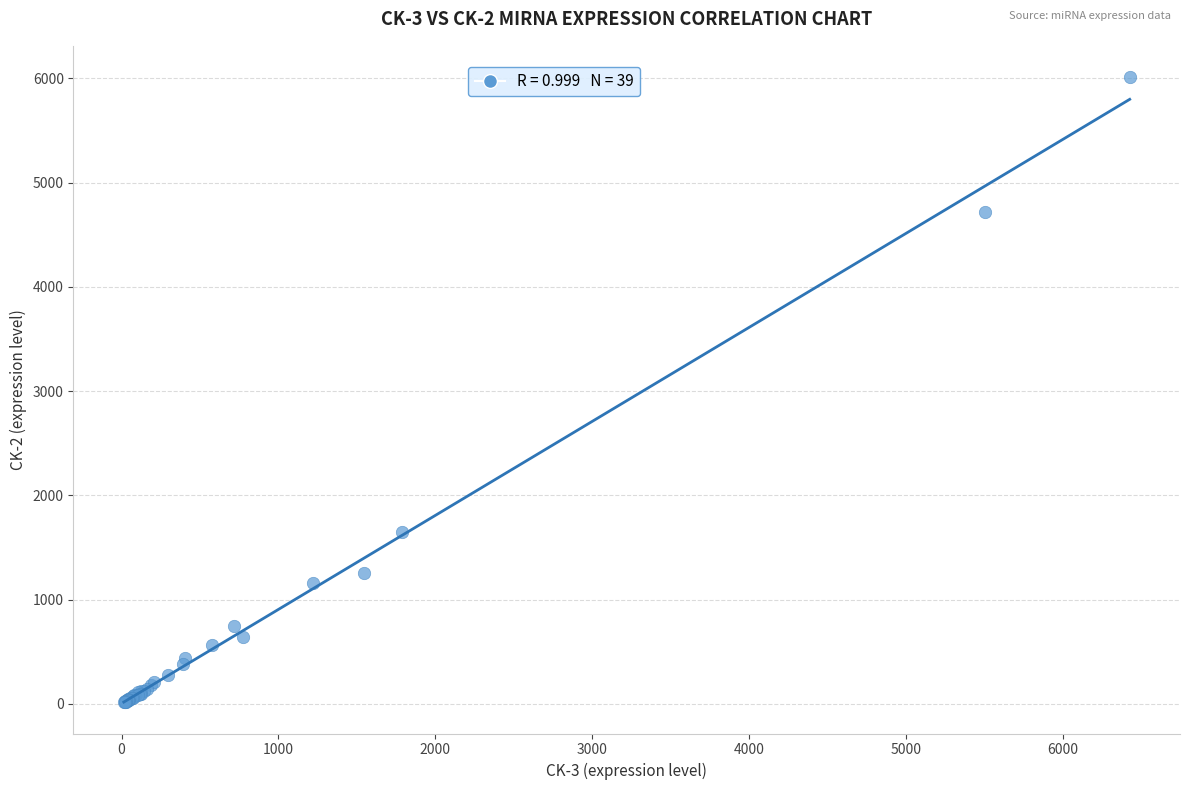

What Y value in the scatter plot is closest to 3013?

1645.4